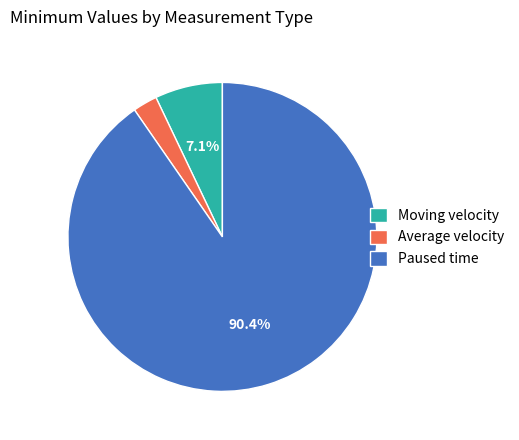

Is there any slice that represents more than half of the pie?

Yes